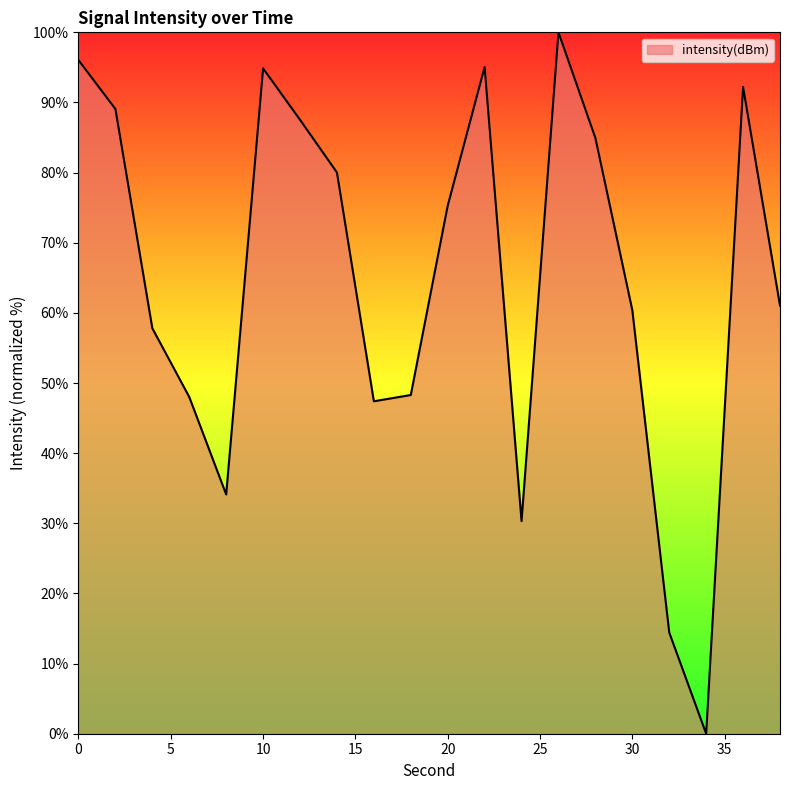

What is the difference between the maximum and minimum values?

100.0